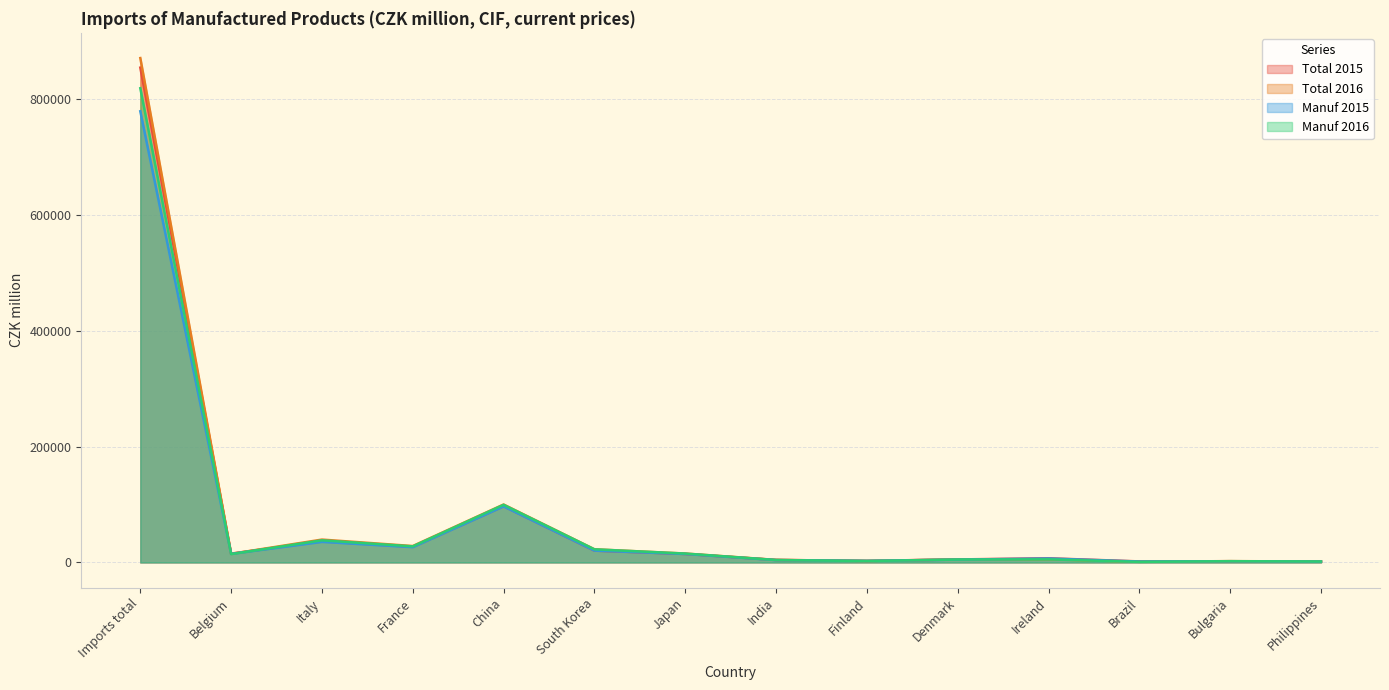

Which has a higher value, Finland or South Korea?

South Korea